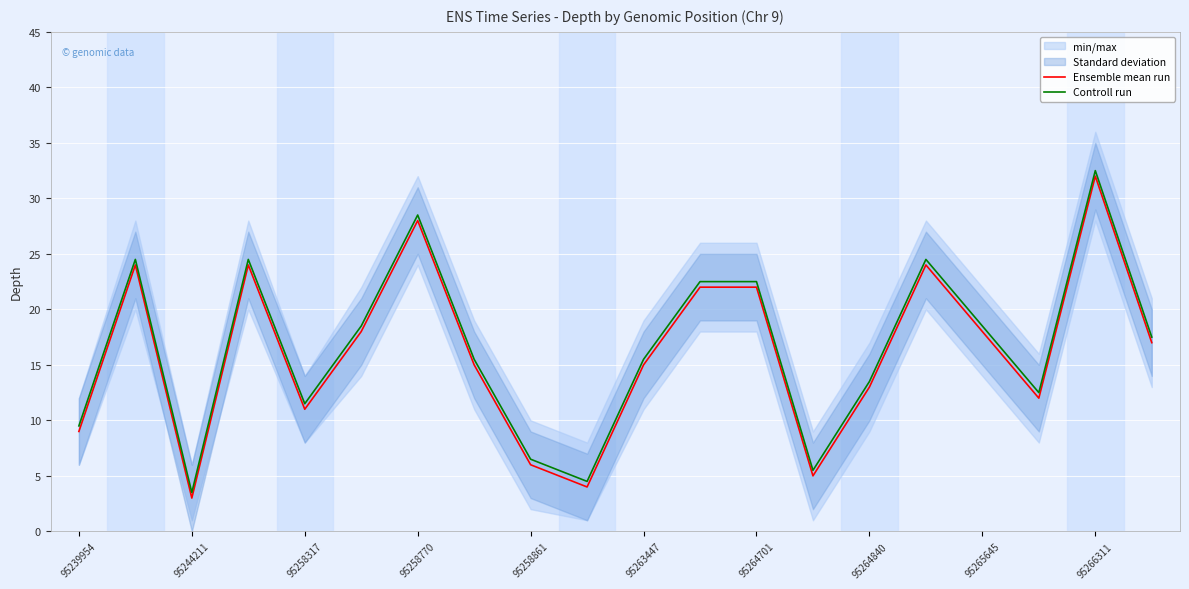

Rank the series by their maximum value, from lowest to highest.

Ensemble mean run, Controll run